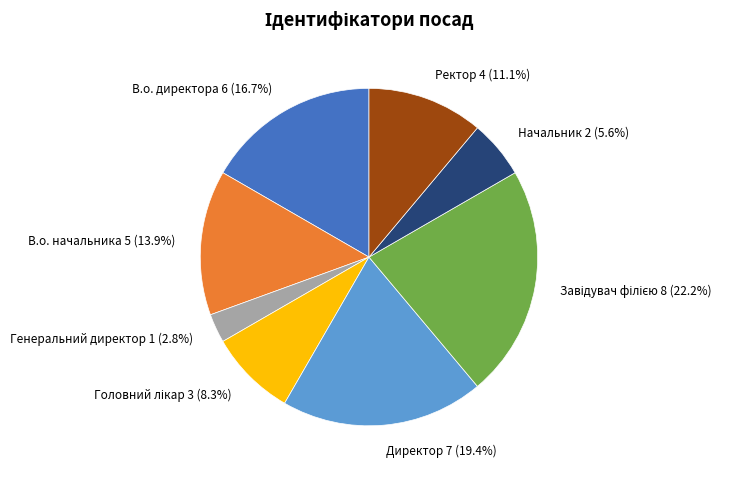

Does Директор account for over 50% of the chart?

No